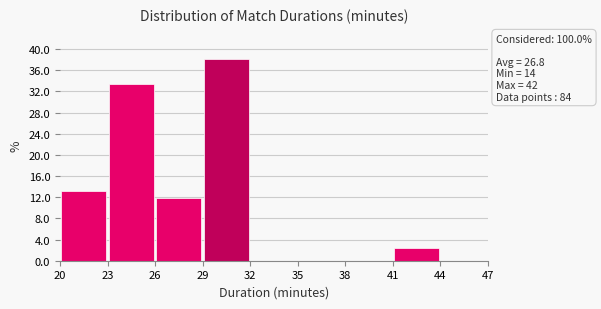

Which range on the x-axis has the tallest bar?

29 to 32